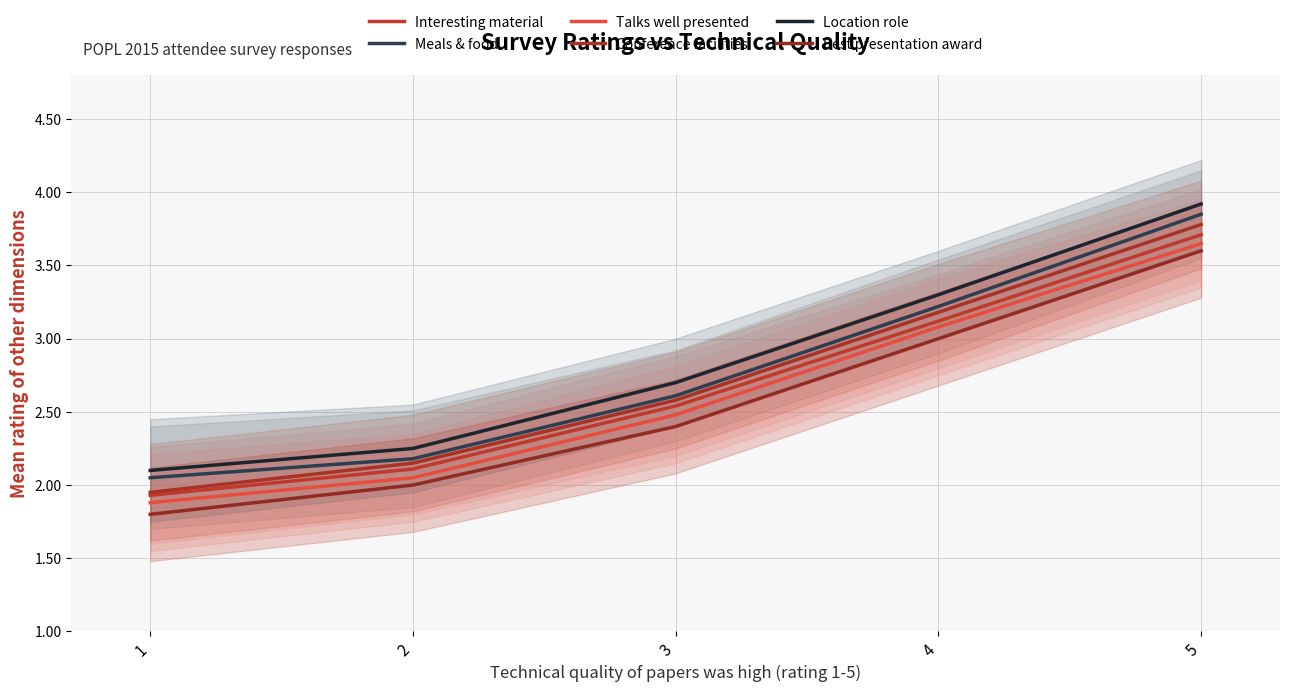

What is the minimum value shown in the chart?

1.8